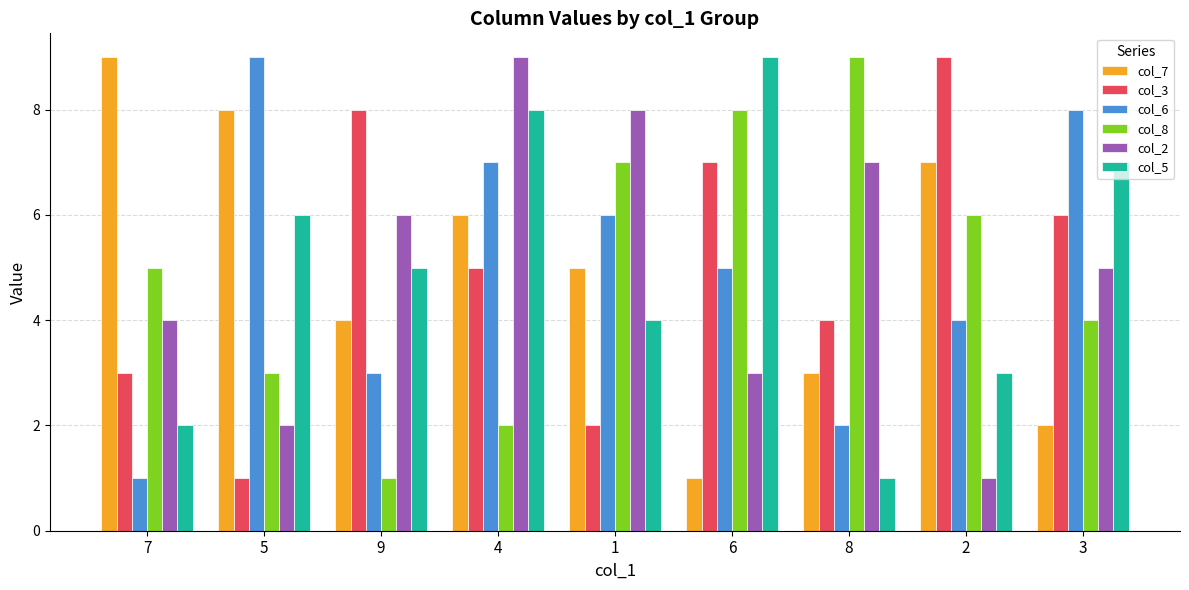

Is the value of col_5 at 1 greater than the value of col_8 at 4?

Yes